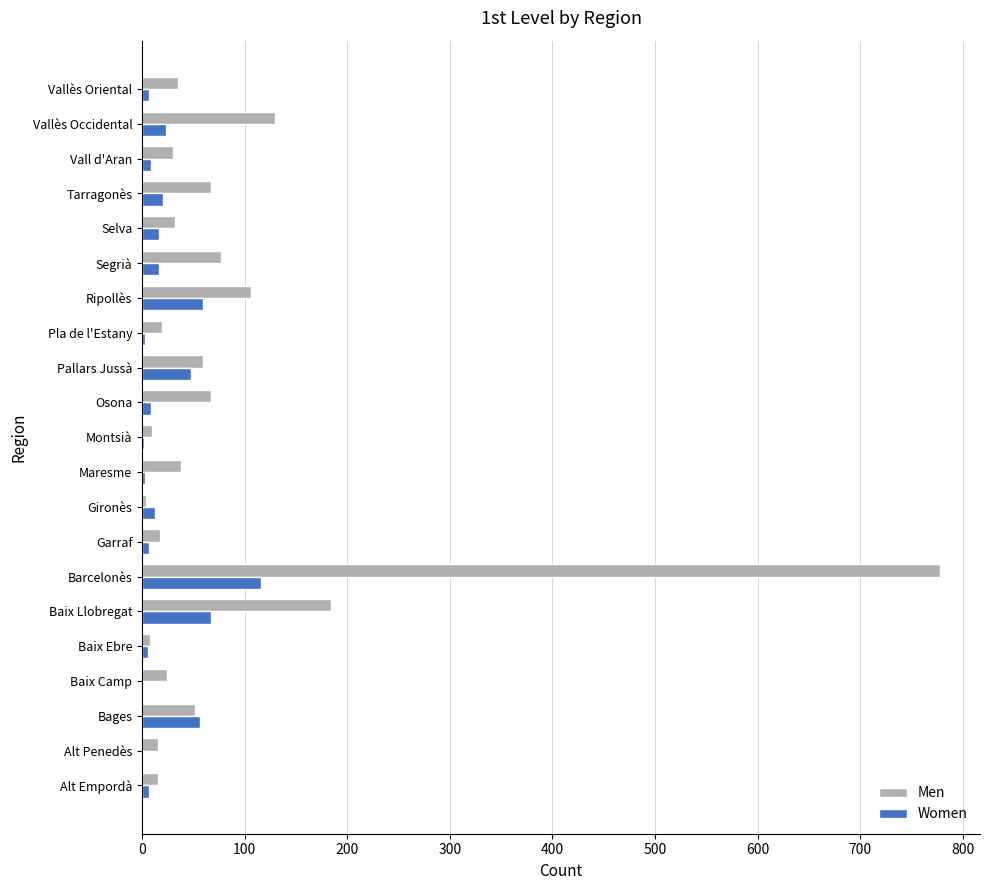

At which label does Women reach its peak?

Barcelonès